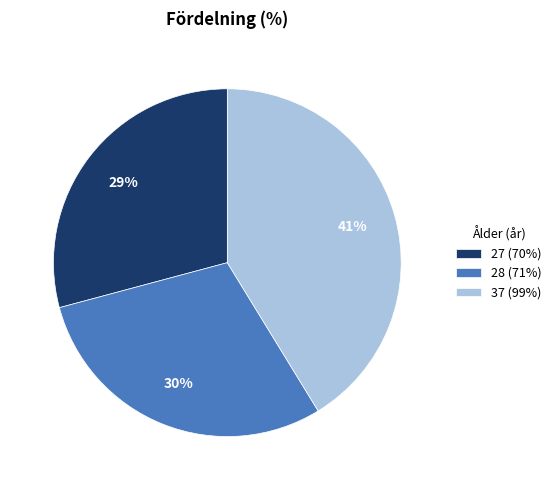

Is the sum of 37 (99%) and 28 (71%) greater than half?

Yes